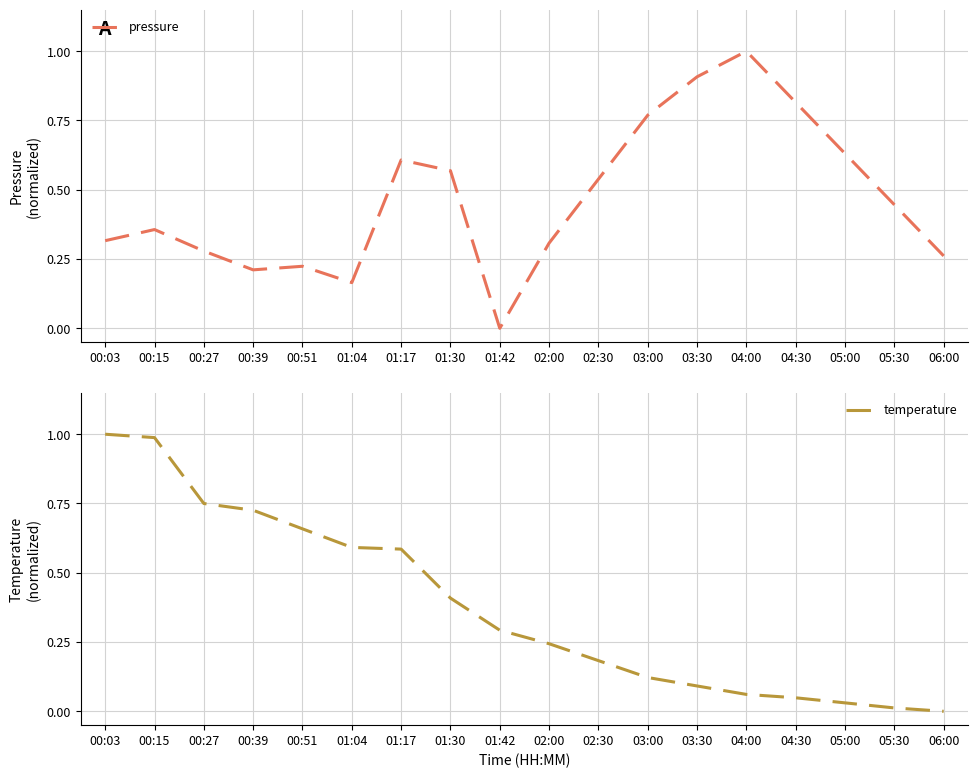

What is the spread (max minus min) of values at 04:00?

0.9